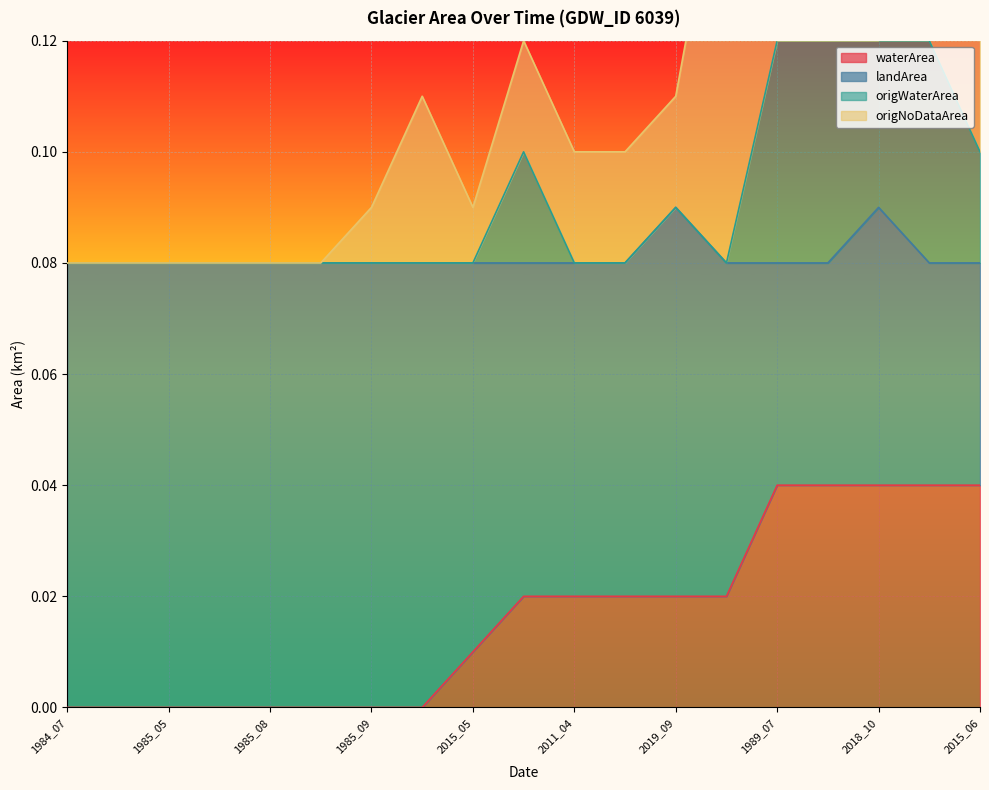

What is the label of the 19th point from the left?

2015_06